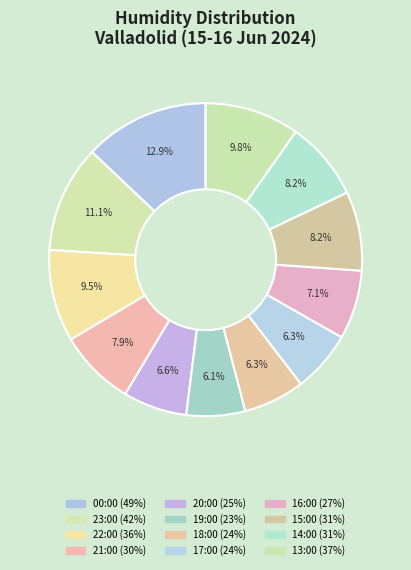

How many segments does this pie chart have?

12